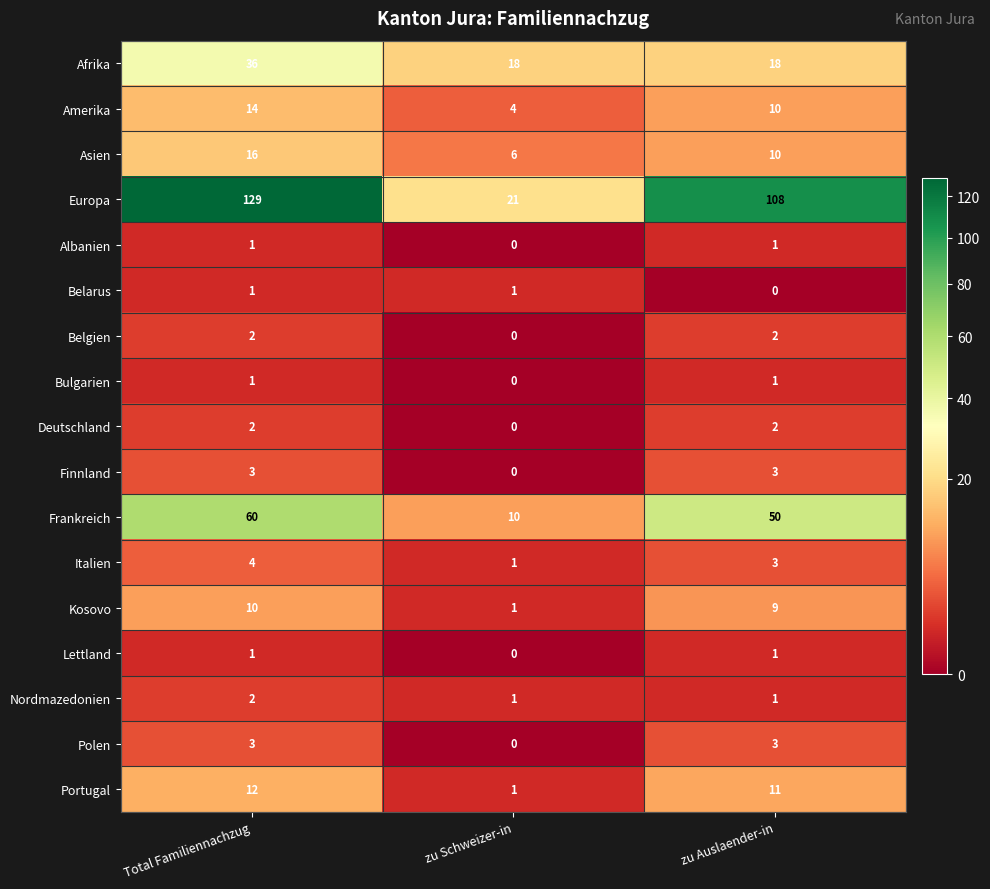

Is the value of Asien at Total Familiennachzug greater than the value of Finnland at Total Familiennachzug?

Yes